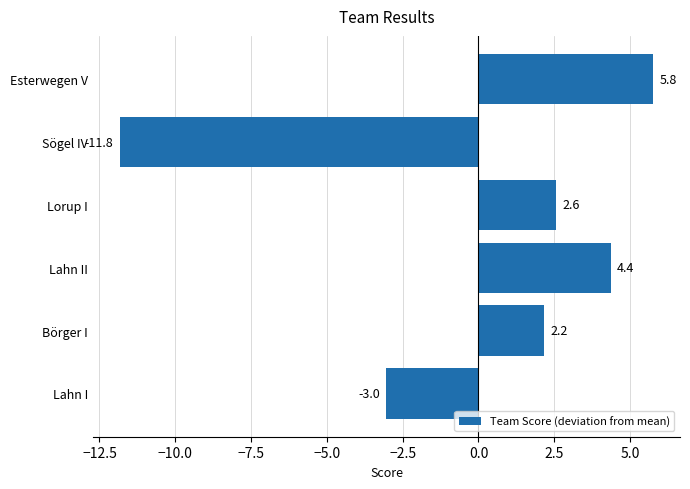

True or false: the data shows 2.6 at Lorup I.

True